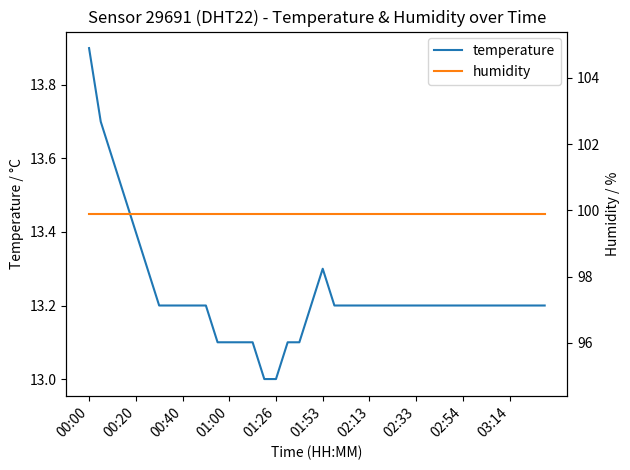

What is the spread (max minus min) of values at 21?

86.7